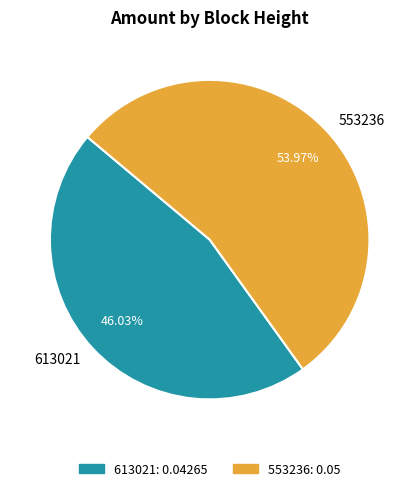

To the nearest percent, what is the combined percentage of 553236 and 613021?

100%